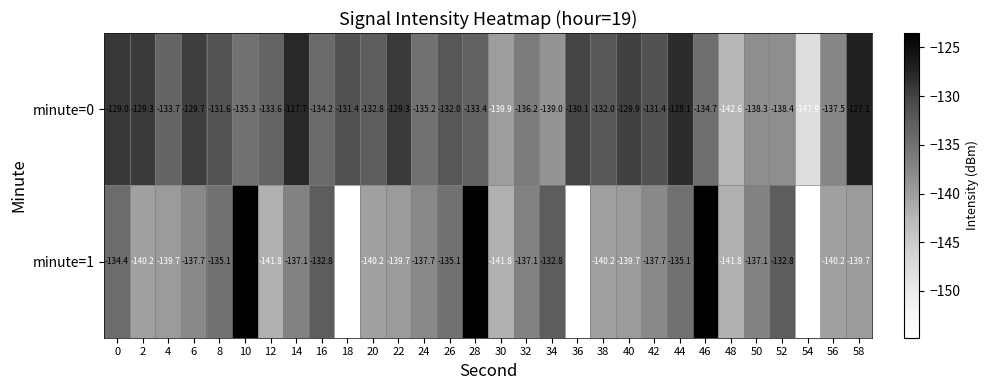

What is the spread (max minus min) of values at 48?

0.8